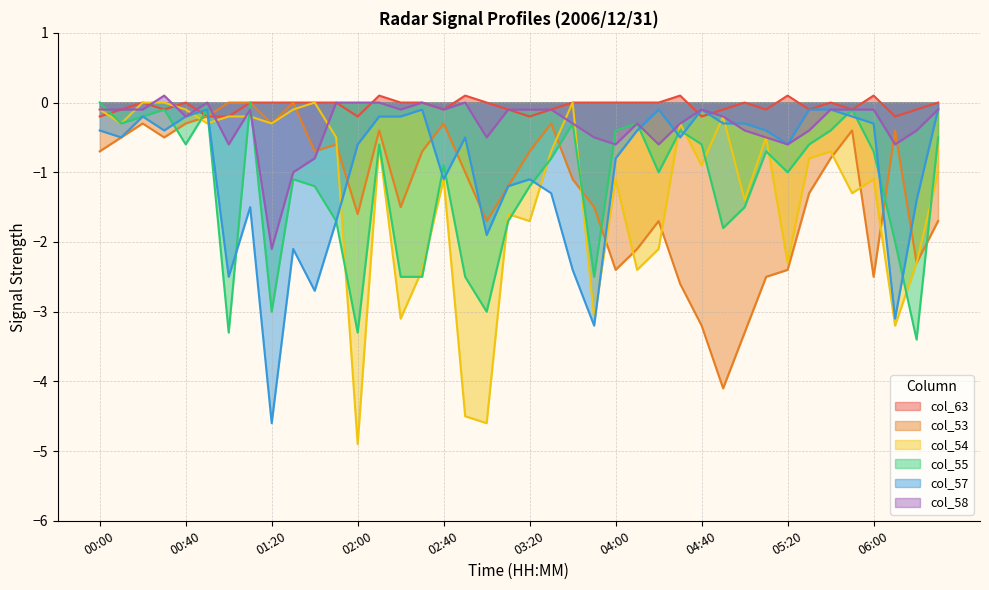

How many intersections are there between col_53 and col_58?

4